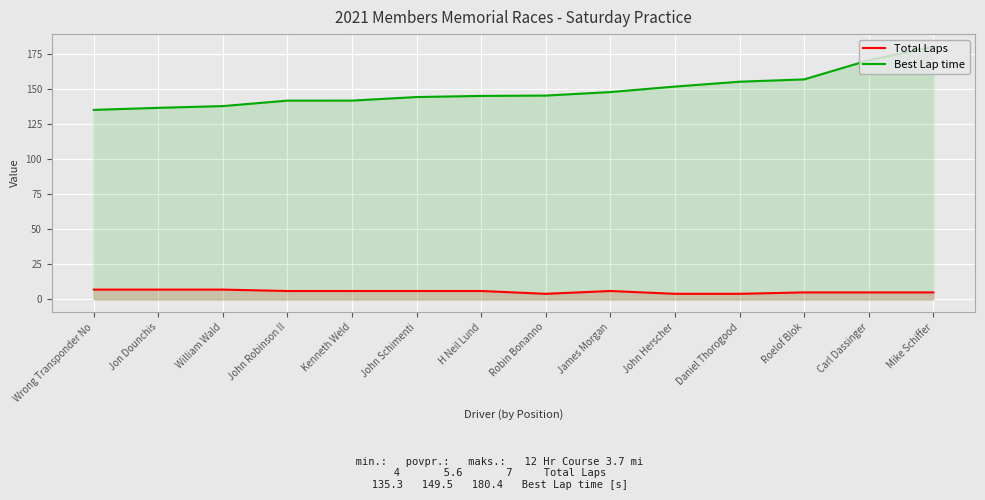

List the series in order of their overall mean, highest first.

Best Lap time, Total Laps